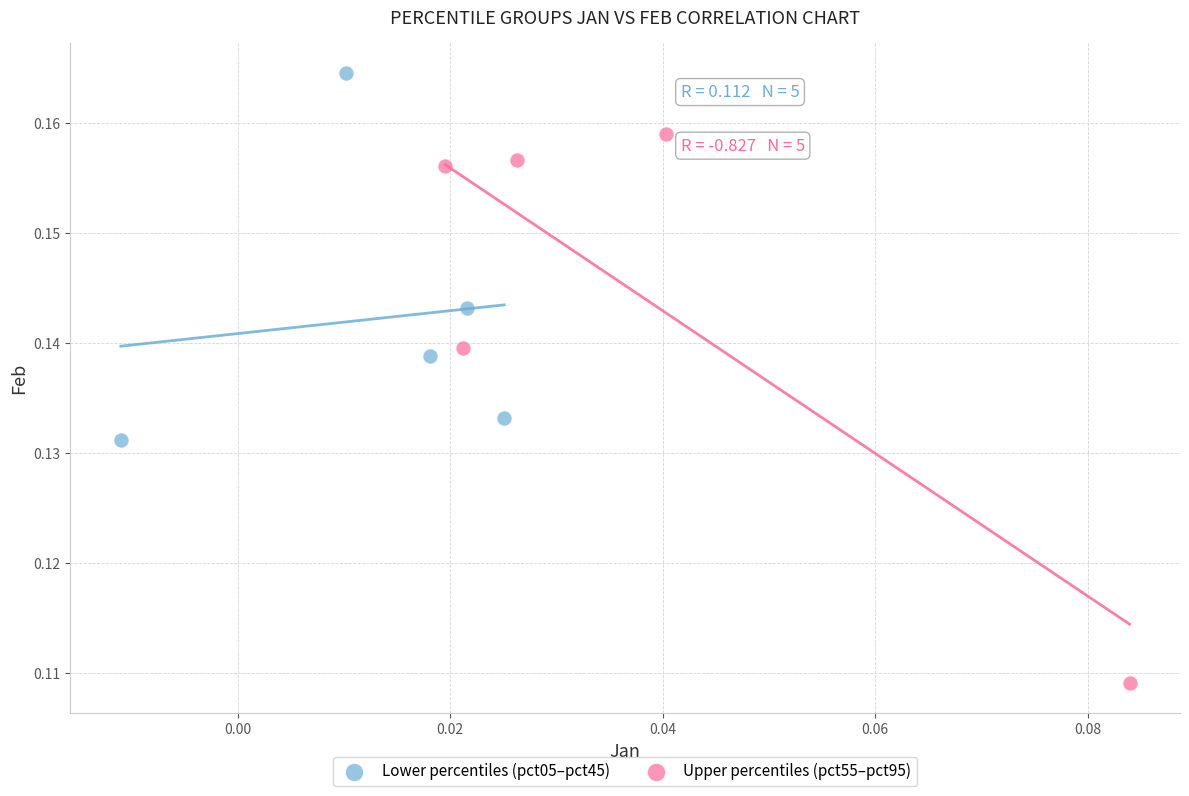

Which series contains the highest Y value?

Lower percentiles (pct05–pct45)